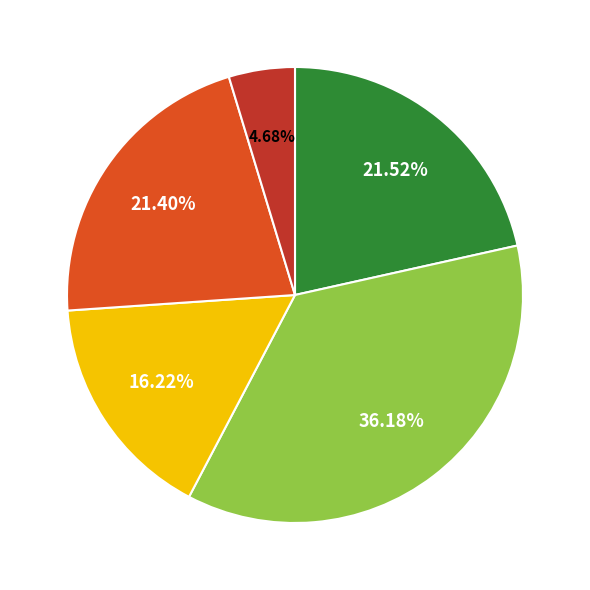

Count the number of slices in the pie.

5